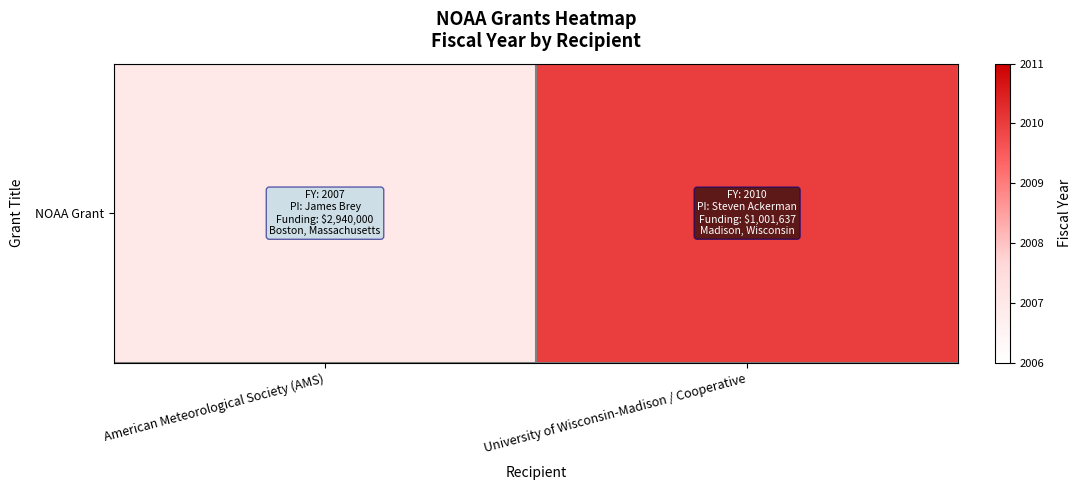

What is the ratio of the value at University of Wisconsin-Madison / Cooperative to the value at American Meteorological Society (AMS)?

1.0